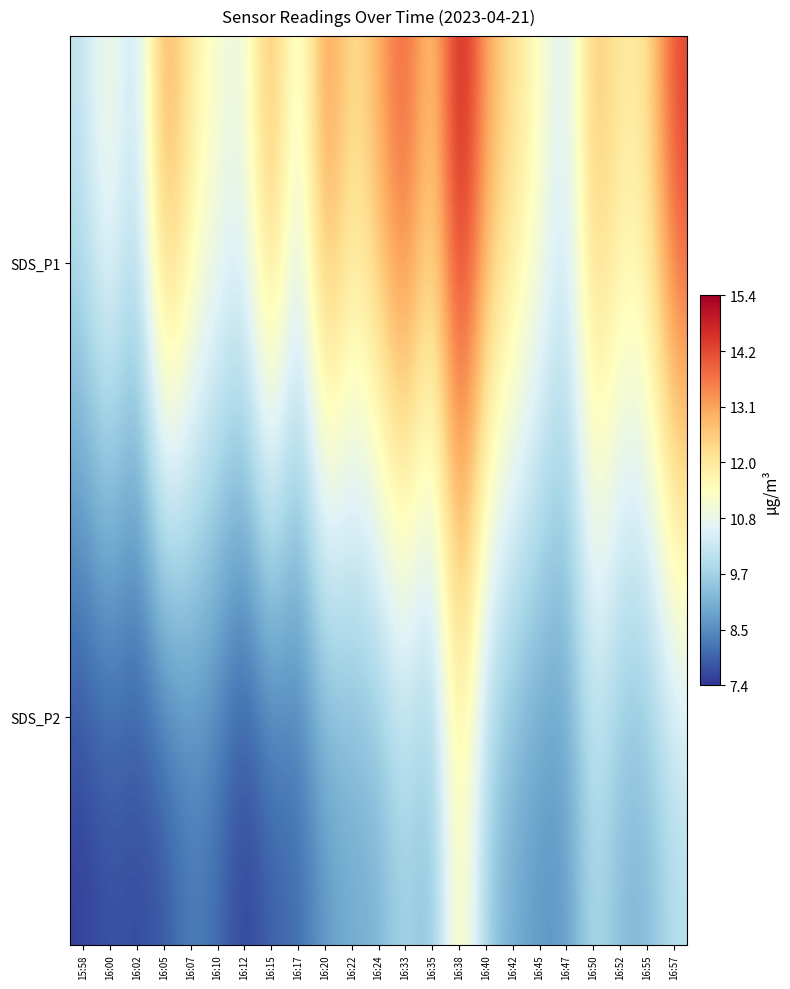

Rank the series by their average value, from highest to lowest.

SDS_P1, SDS_P2